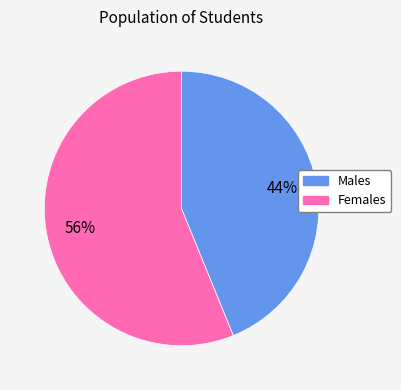

Does any single category account for the majority?

Yes